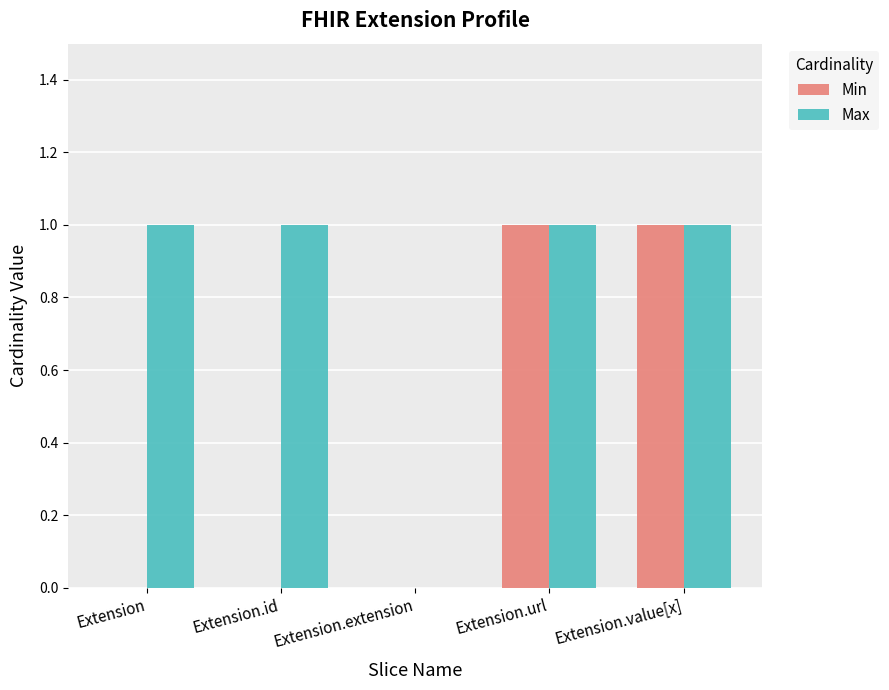

Which series has the largest total across all categories?

Max